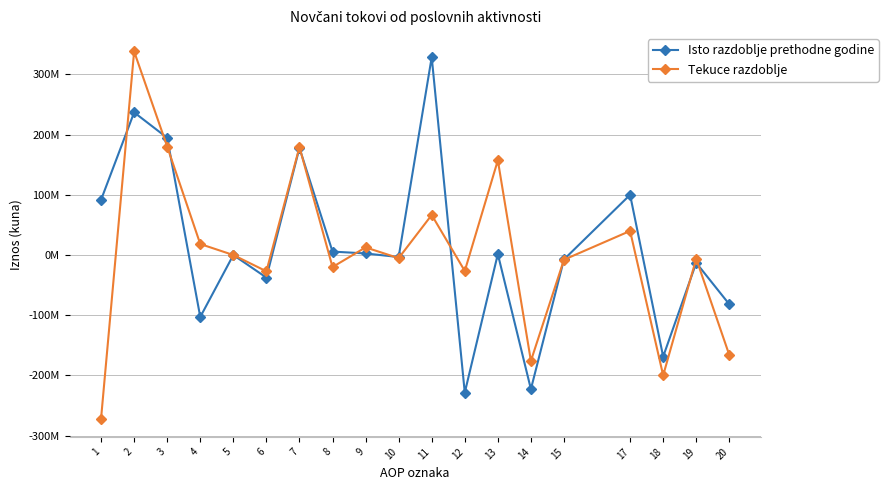

Does the chart have visible grid lines?

Yes